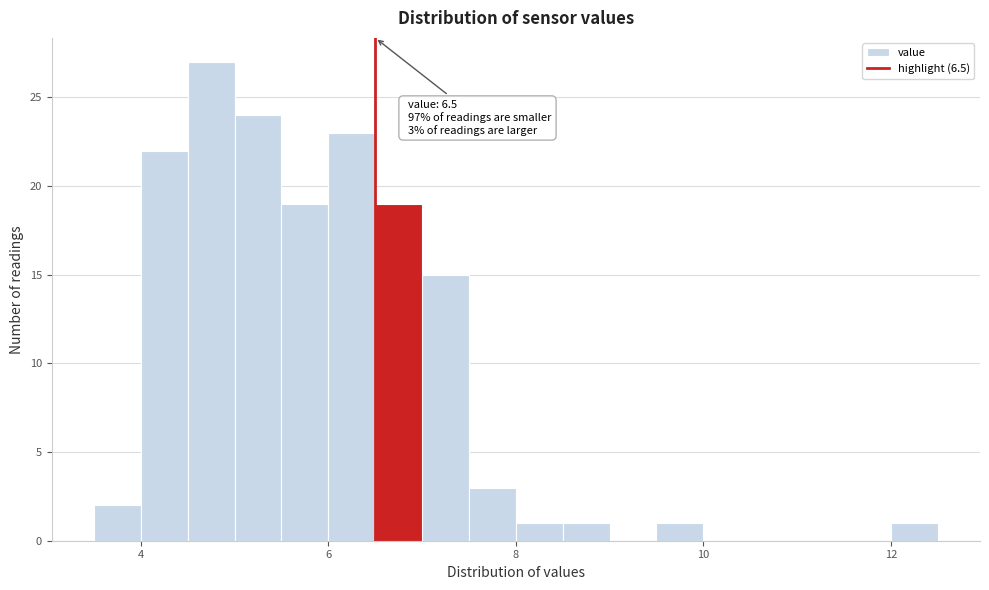

Read against the x-axis, roughly where is the centre of the tallest bar?

4.8